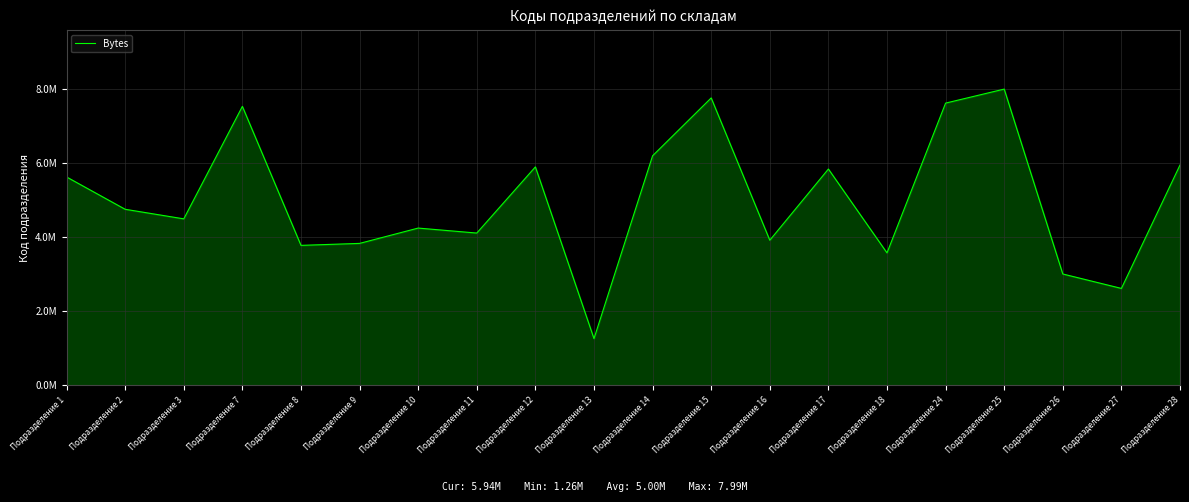

The chart shows a value of 3775150 at Подразделение 8. True or false?

True